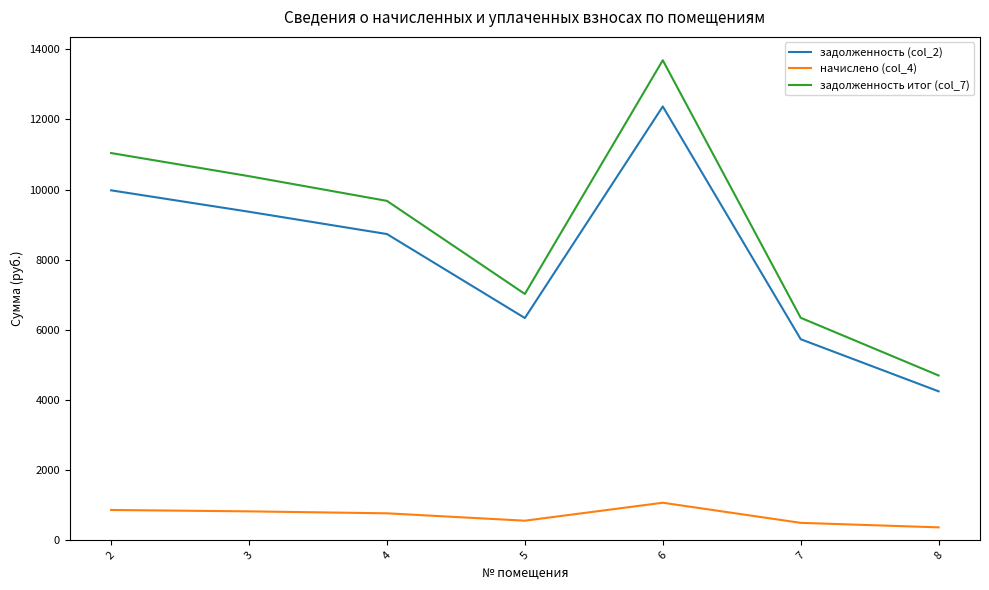

What is the lowest value of the задолженность итог (col_7) series?

4697.9